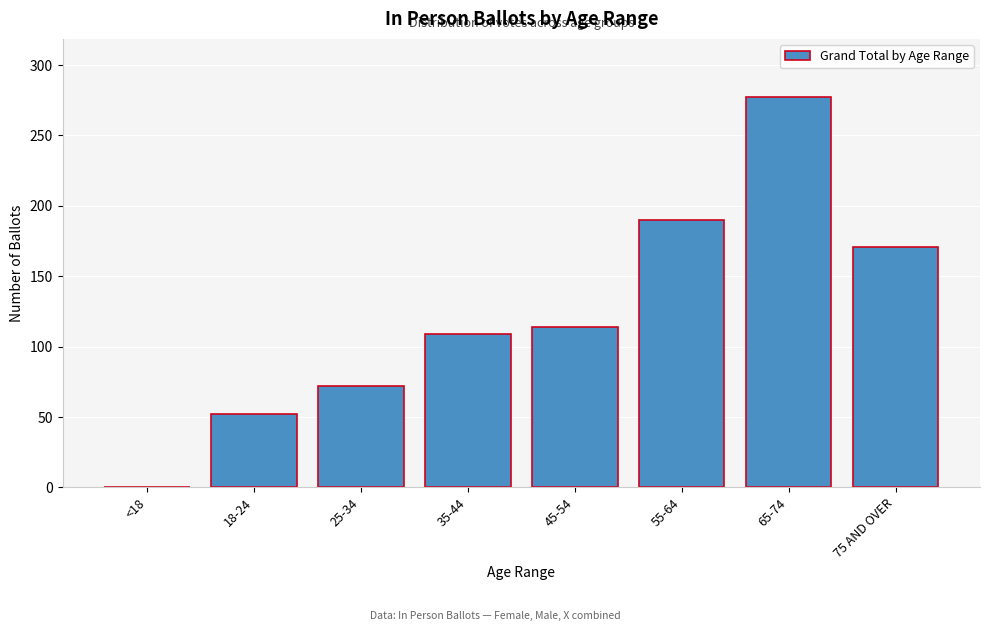

Reading right to left, what are all the values shown in this chart?

75 AND OVER=171	65-74=277	55-64=190	45-54=114	35-44=109	25-34=72	18-24=52	<18=0